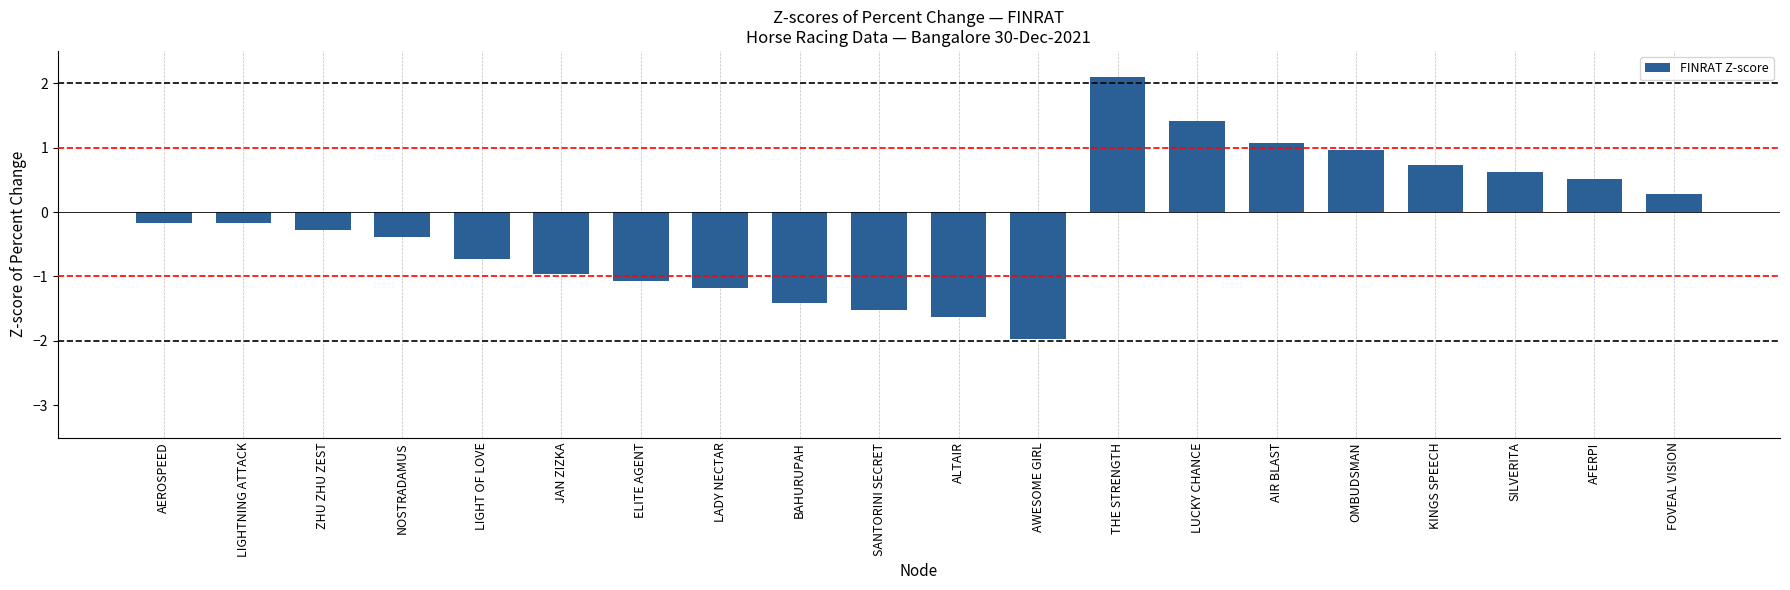

Which category has the highest value across all series?

THE STRENGTH